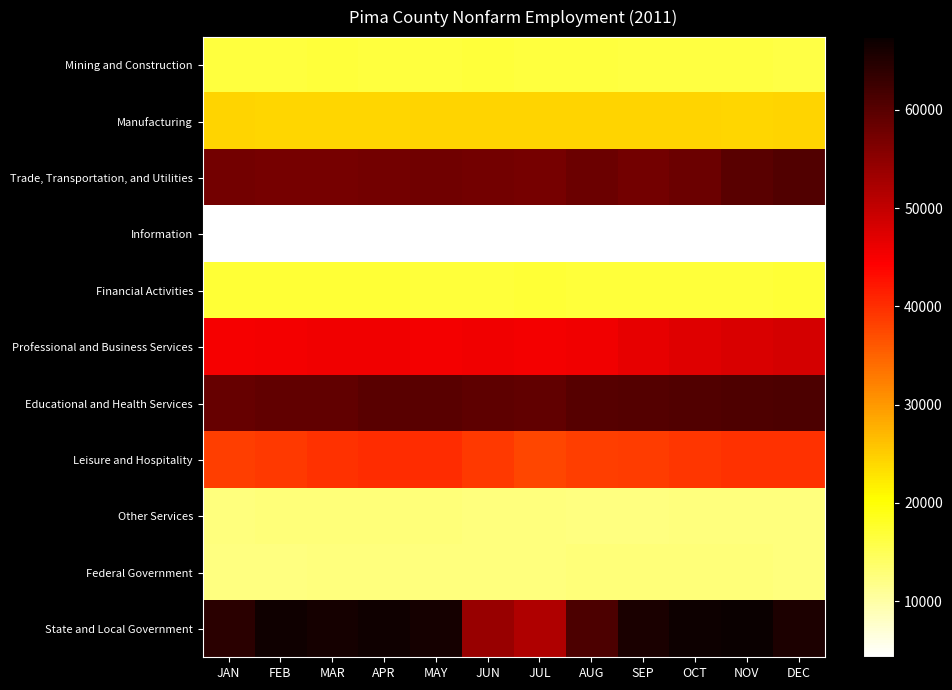

Which series changed the most between JAN and APR?

State and Local Government